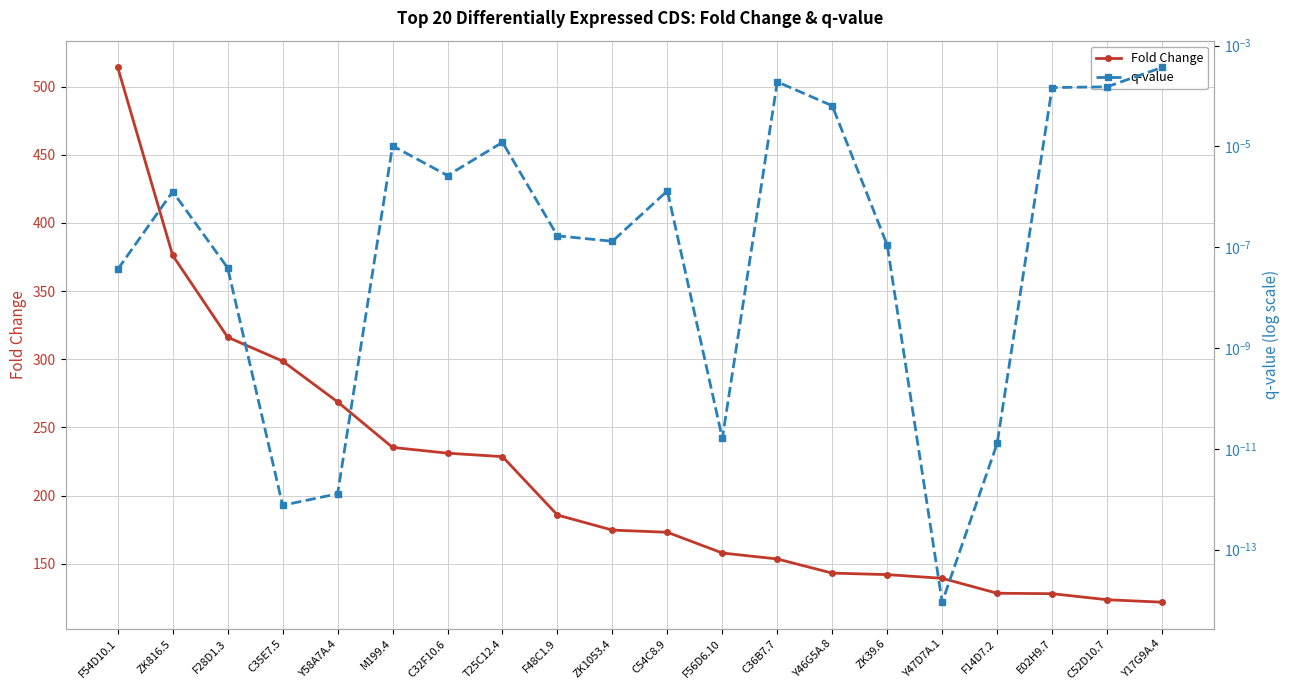

How many lines are shown in the chart?

2